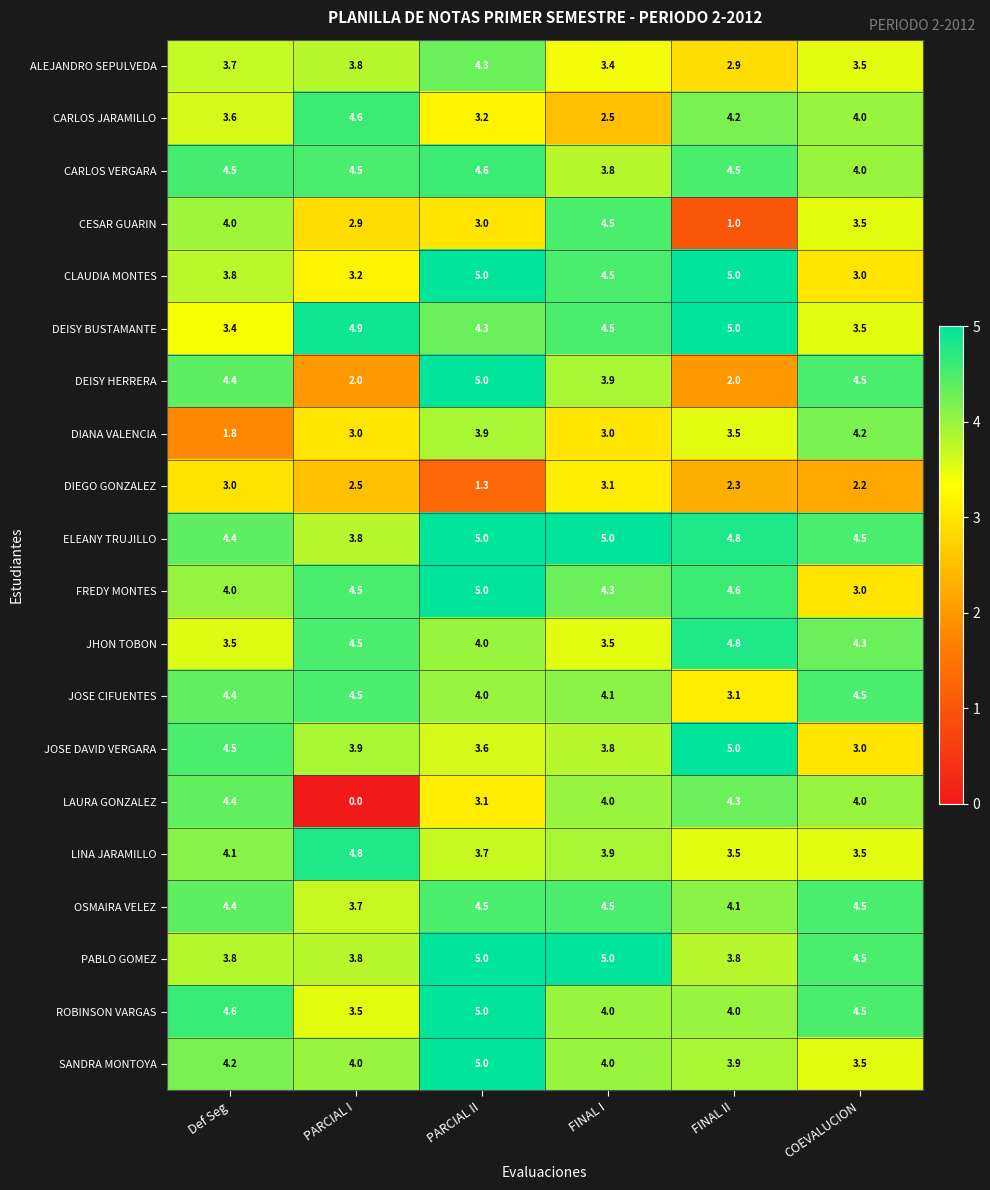

What is the difference between the highest and lowest values at Def Seg?

2.8